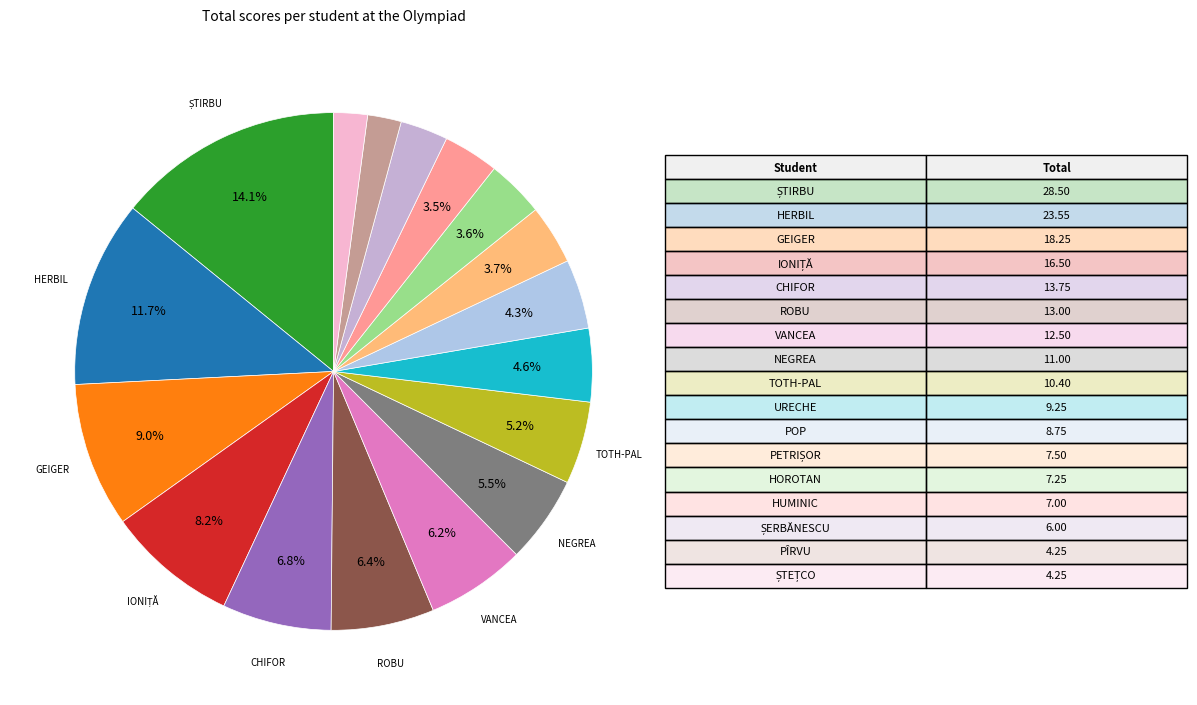

What is the smallest slice in the pie chart?

PÎRVU I. RAFAEL